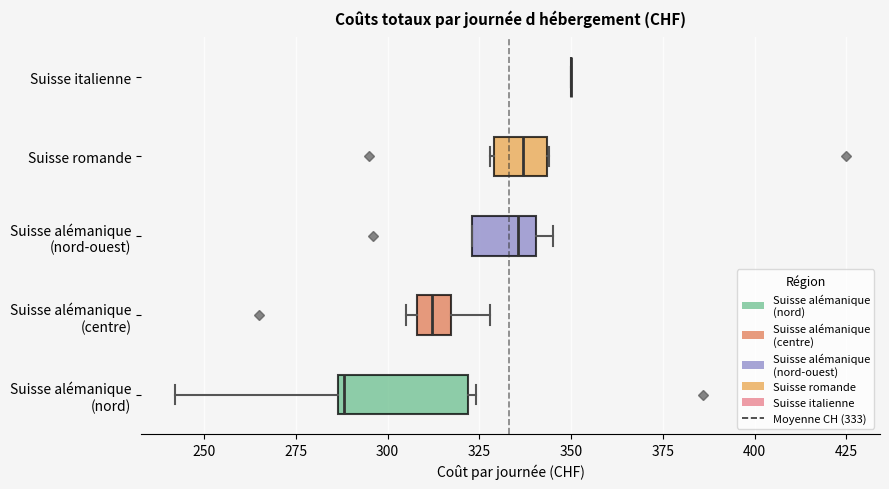

Where does the median line of the box for Suisse alémanique (nord) sit on the x-axis? The values are not printed on the chart, so give them approximately, as read against the axis.

290